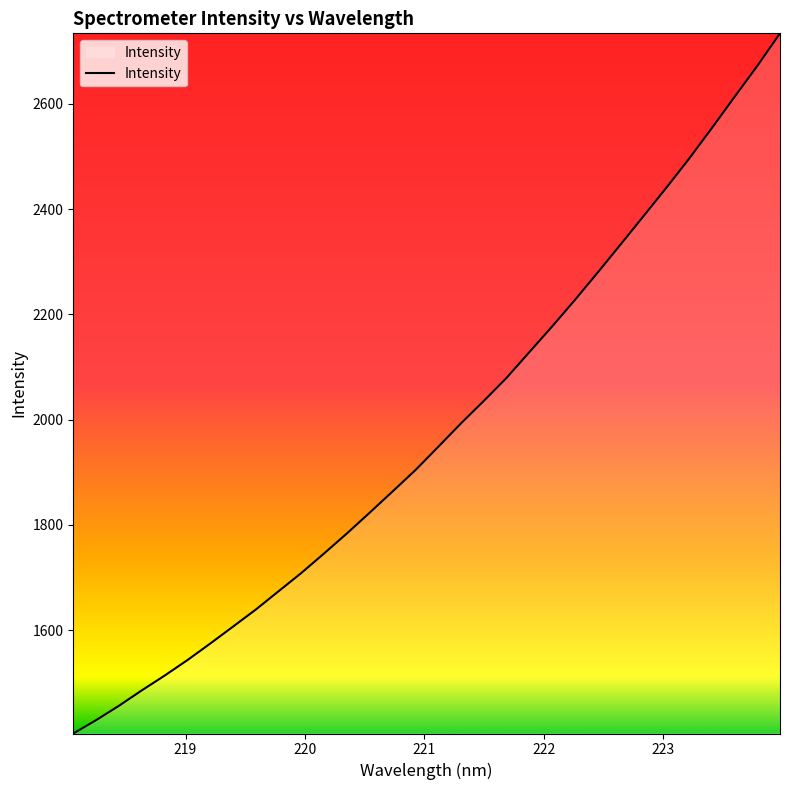

What is the difference between the maximum and minimum values?

1330.1